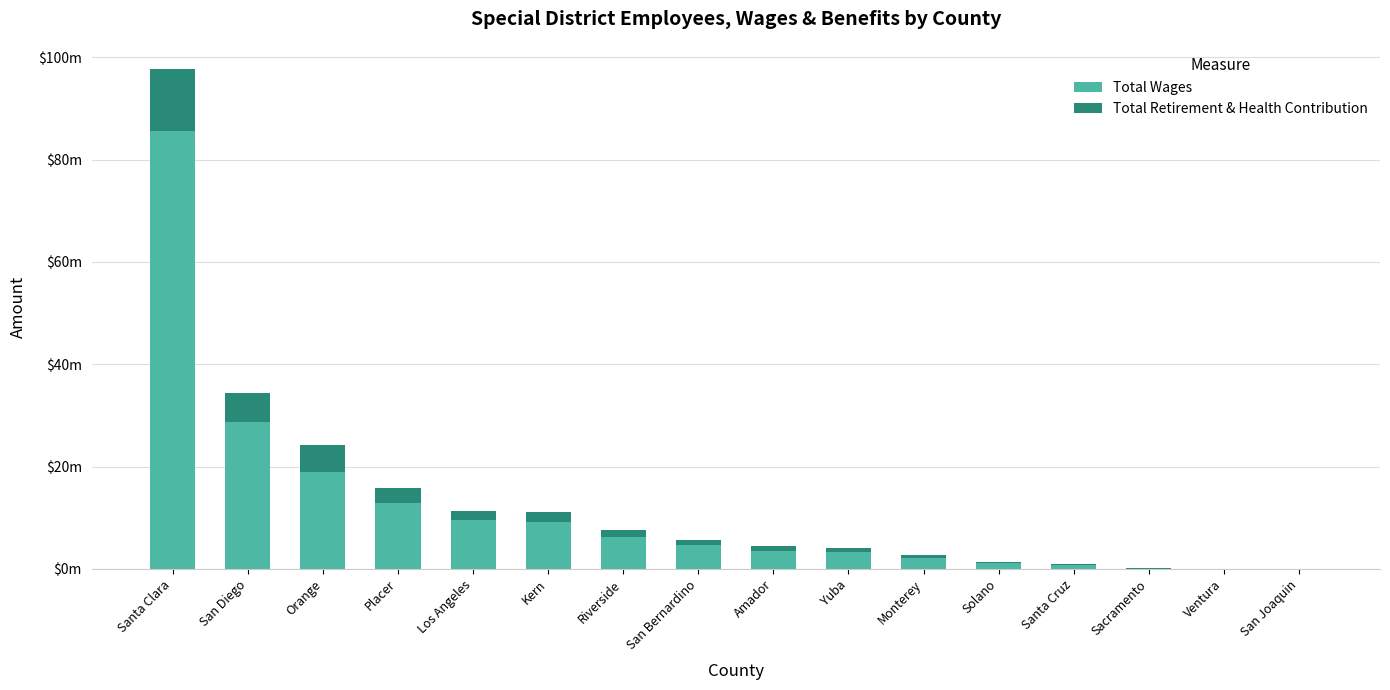

At how many categories does at least one series exceed 72536344?

1